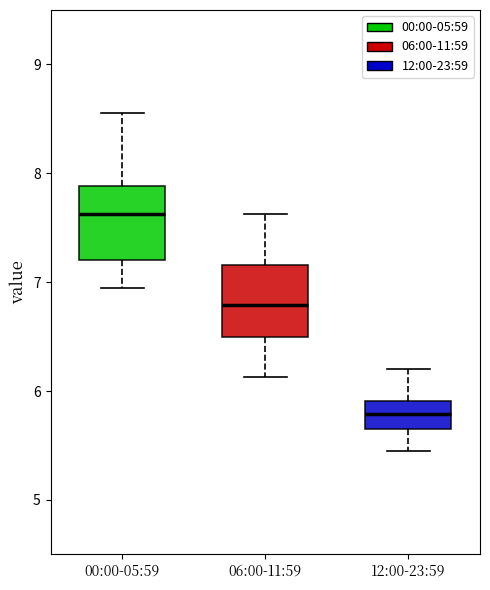

Reading left to right, read every box against the y-axis: the position of its median line, the range the box covers, and the ends of its whiskers. The values are not printed on the chart, so give them approximately, as read against the axis.

00:00-05:59: median 7.6, box 7.2 to 7.9, whiskers 7.0 to 8.6
06:00-11:59: median 6.8, box 6.5 to 7.2, whiskers 6.1 to 7.6
12:00-23:59: median 5.8, box 5.7 to 5.9, whiskers 5.5 to 6.2